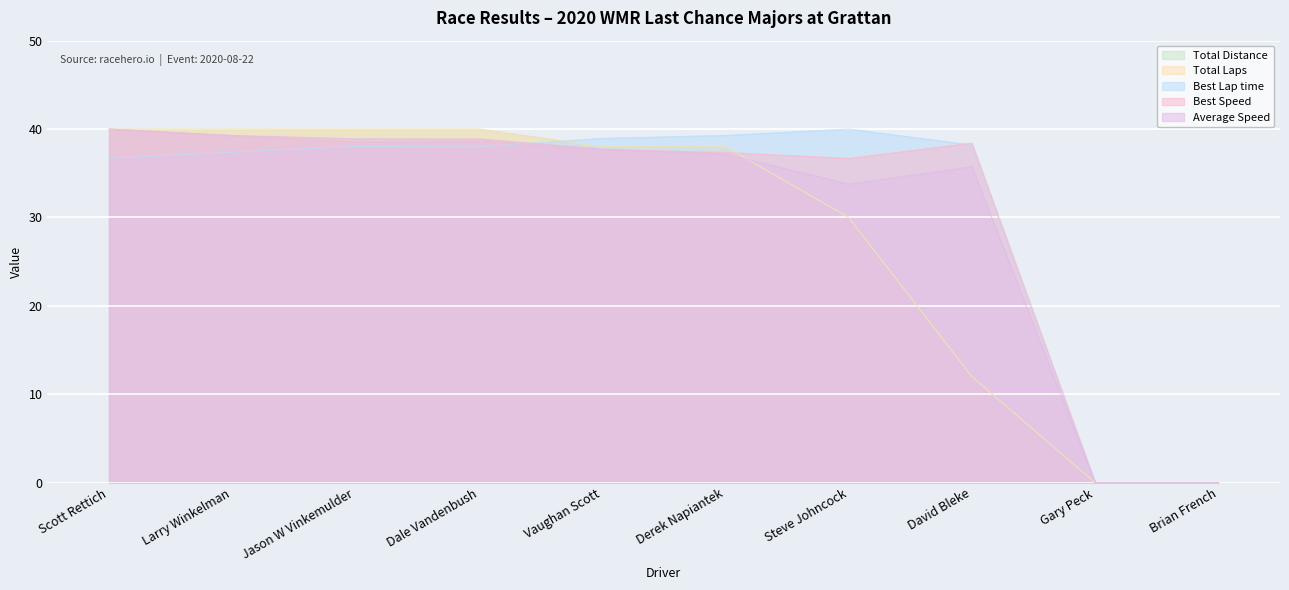

Rank the series at David Bleke from lowest to highest value.

Total Distance, Total Laps, Average Speed, Best Lap time, Best Speed